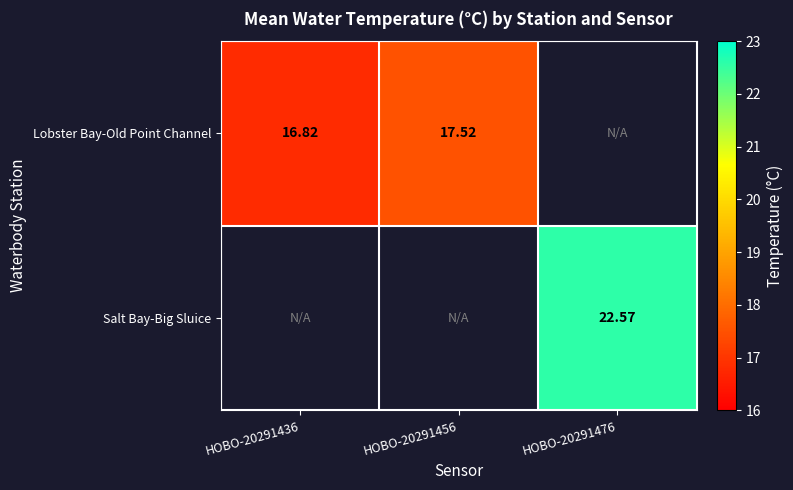

What is the difference between the maximum and minimum values in the Lobster Bay-Old Point Channel series?

0.7